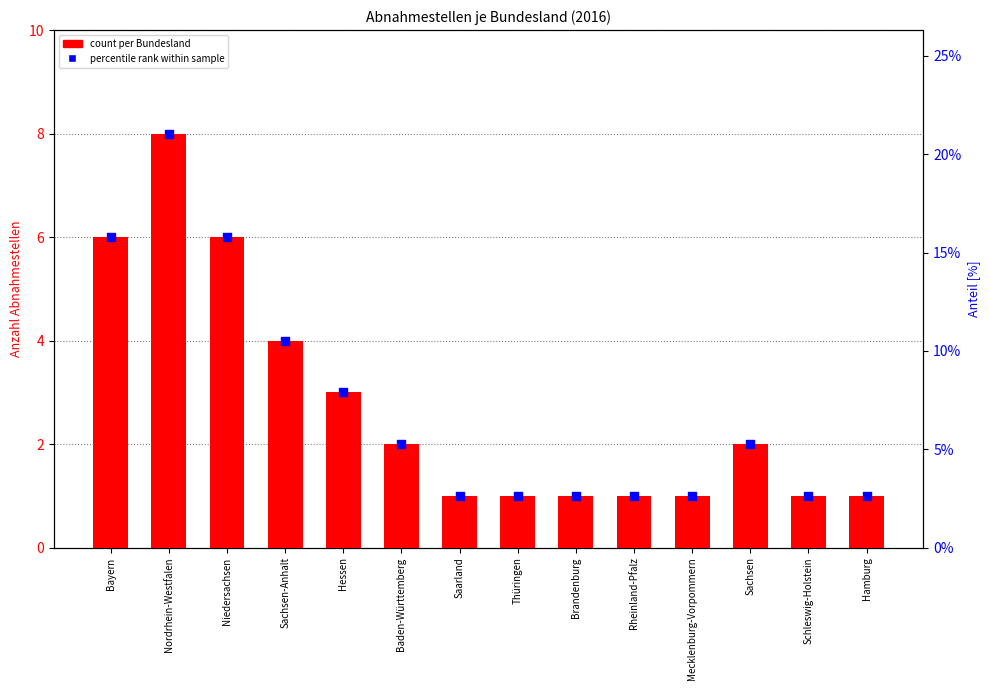

Which series contains the highest Y value?

percentile rank within sample